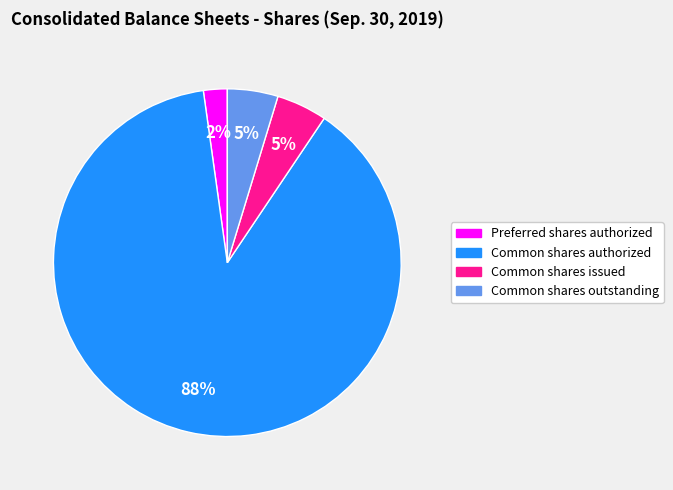

Is there a majority slice in this chart?

Yes